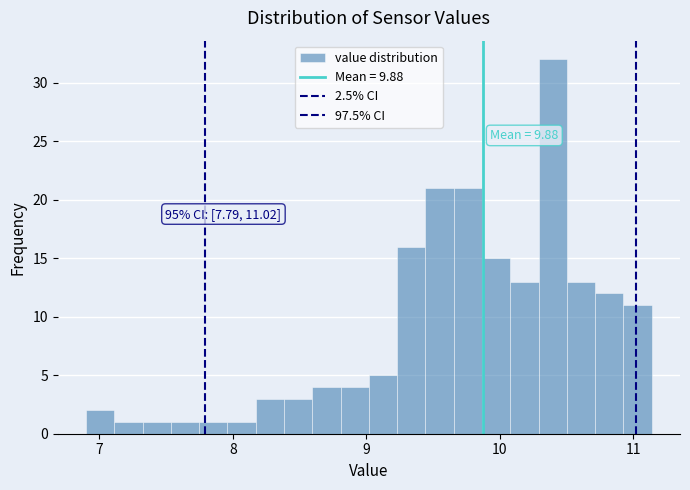

Around what value on the x-axis is the tallest bar? Give the approximate position of its centre, as read against the axis.

10.4